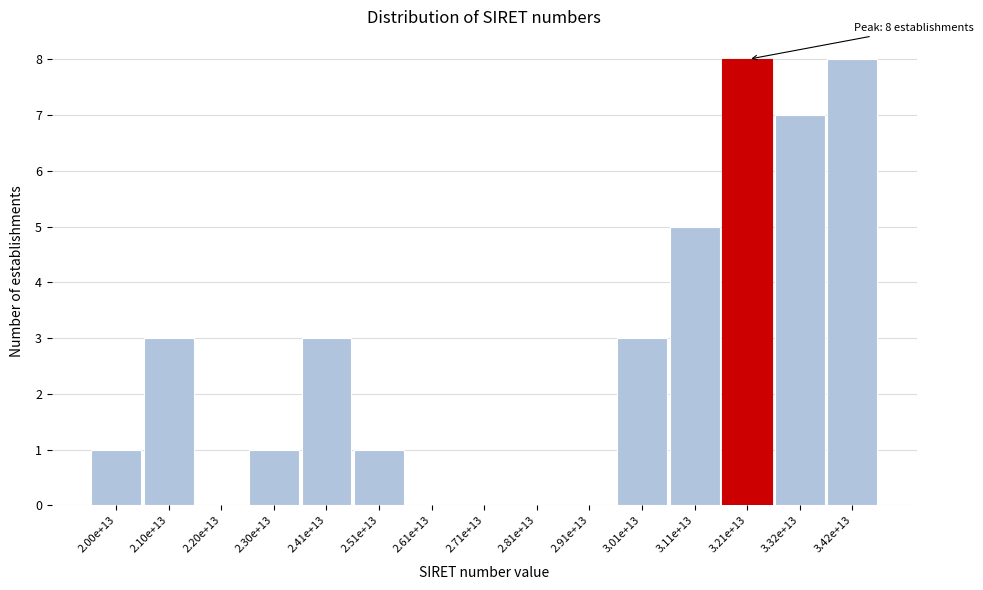

Reading left to right, extract all data points from this chart.

2.00e+13=1	2.10e+13=3	2.20e+13=0	2.30e+13=1	2.41e+13=3	2.51e+13=1	2.61e+13=0	2.71e+13=0	2.81e+13=0	2.91e+13=0	3.01e+13=3	3.11e+13=5	3.21e+13=8	3.32e+13=7	3.42e+13=8